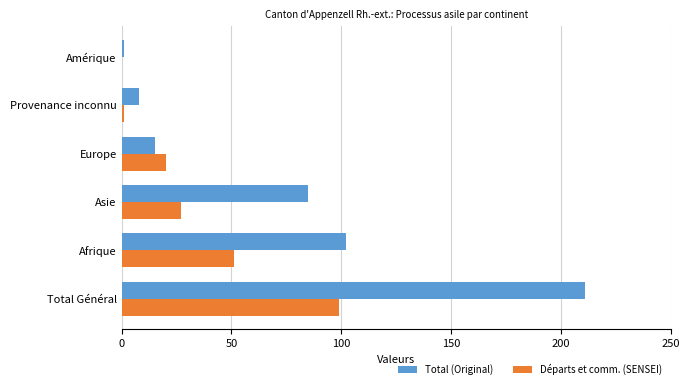

What is the sum of all Départs et comm. (SENSEI) values?

198